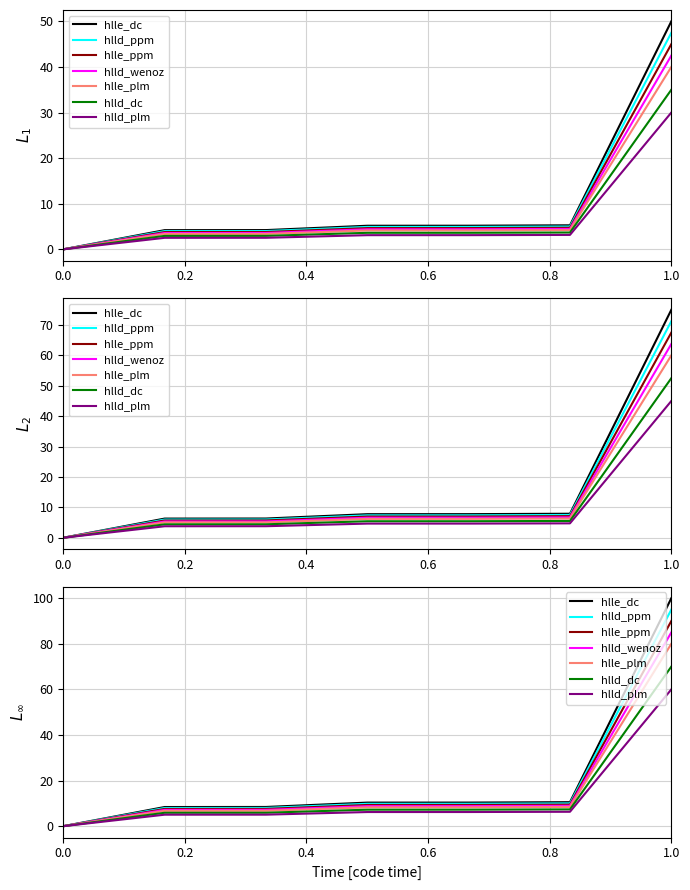

What is the difference between the second highest and second lowest values?

1.0